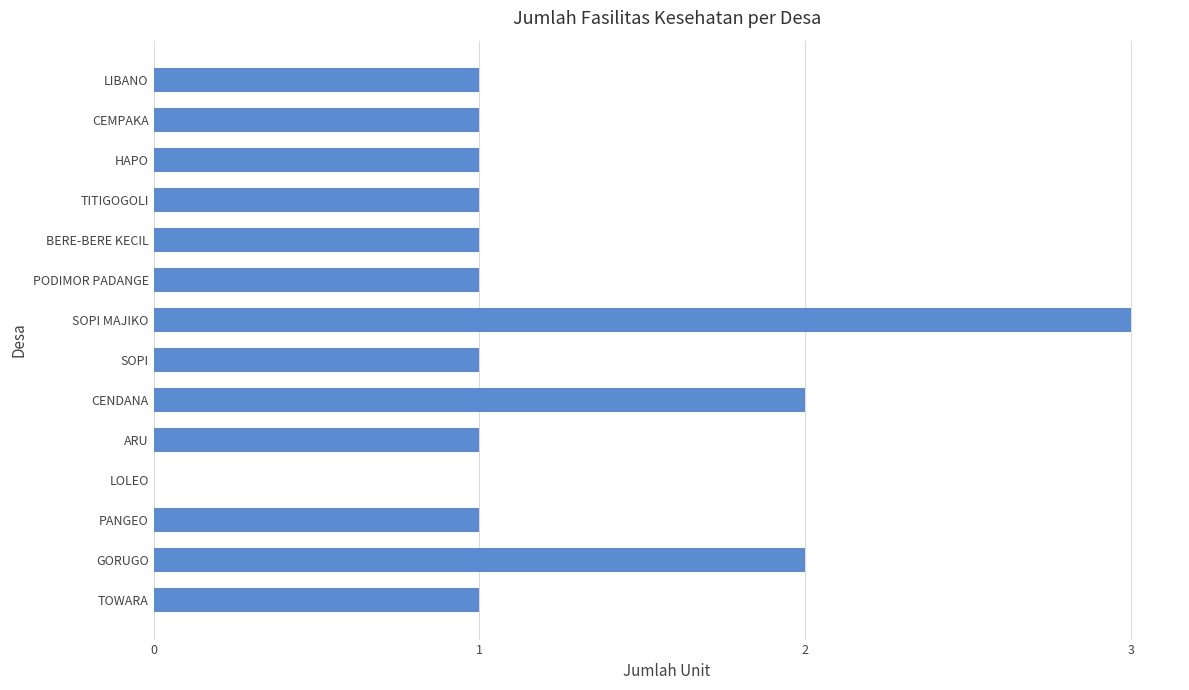

Approximately how many times larger is the value at BERE-BERE KECIL compared to SOPI?

1.0